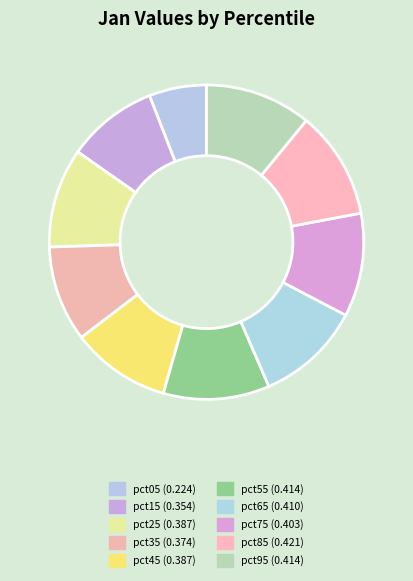

To the nearest percent, what is the difference between the pct15 and pct85 slice percentages?

2%